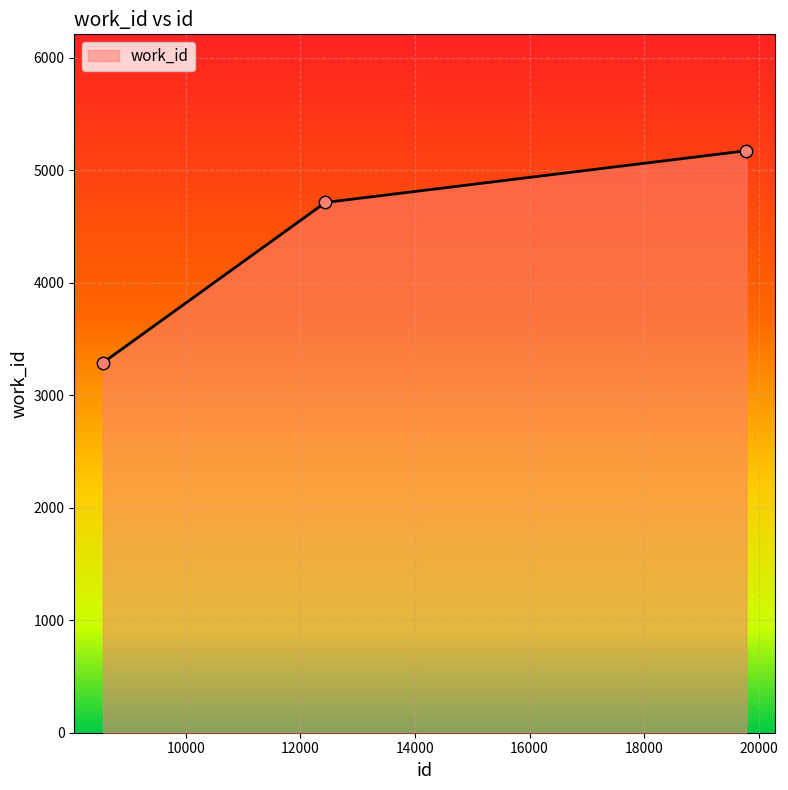

What is the greatest value displayed?

5175